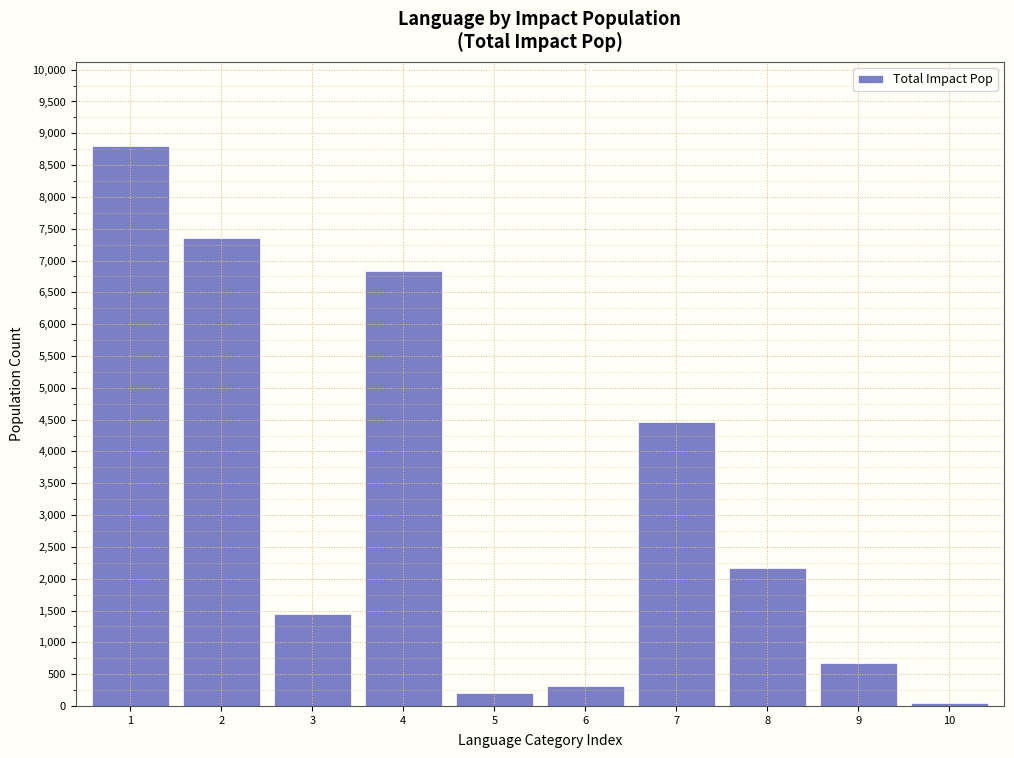

Reading right to left, extract all data points from this chart.

40	670	2170	4470	320	200	6830	1450	7350	8800